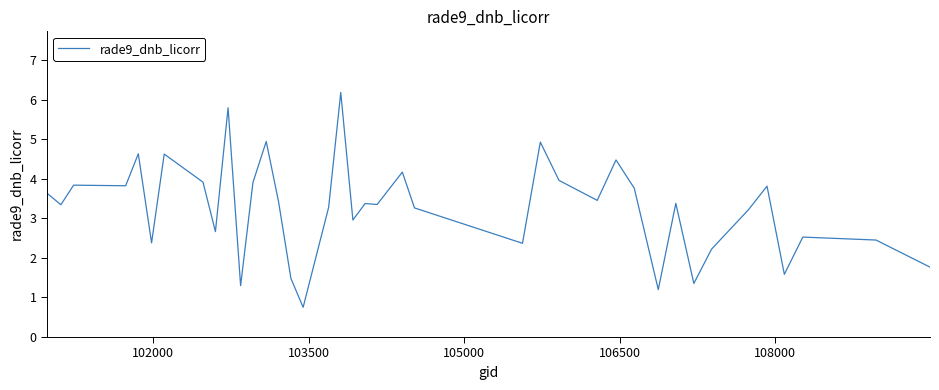

What is the difference between the maximum and minimum values?

5.4